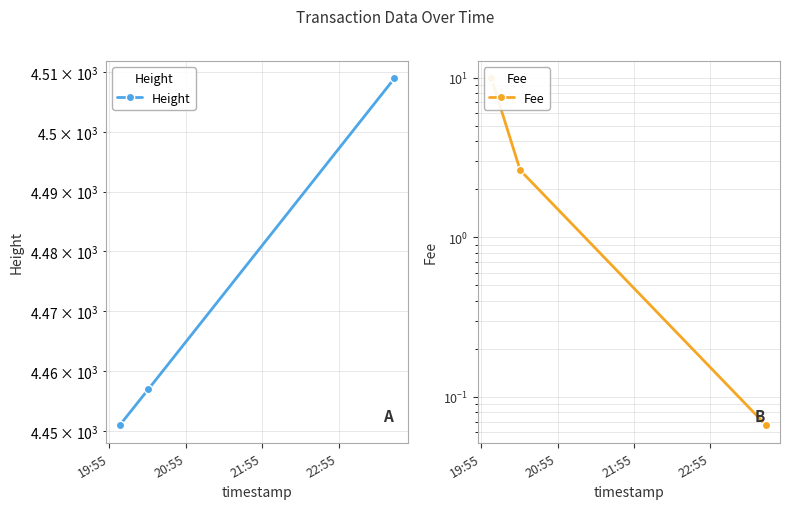

What is the sum of the Fee values at 19:55 and 21:55?

10.0